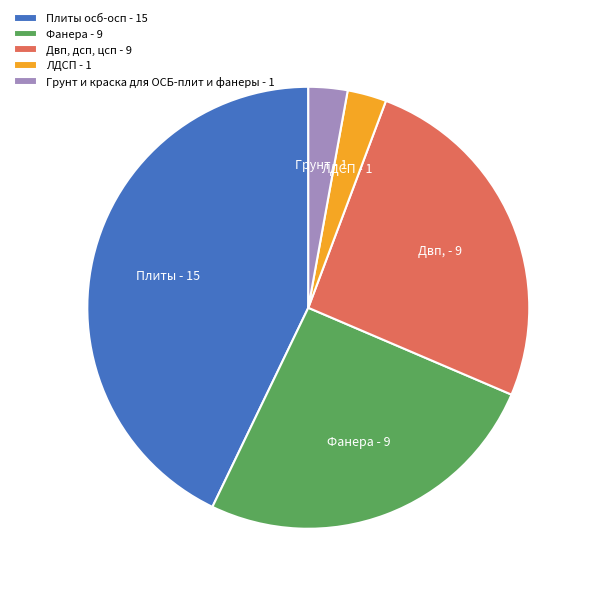

What is the ratio of the value at ЛДСП - 1 to the value at Грунт и краска для ОСБ-плит и фанеры - 1?

1.0